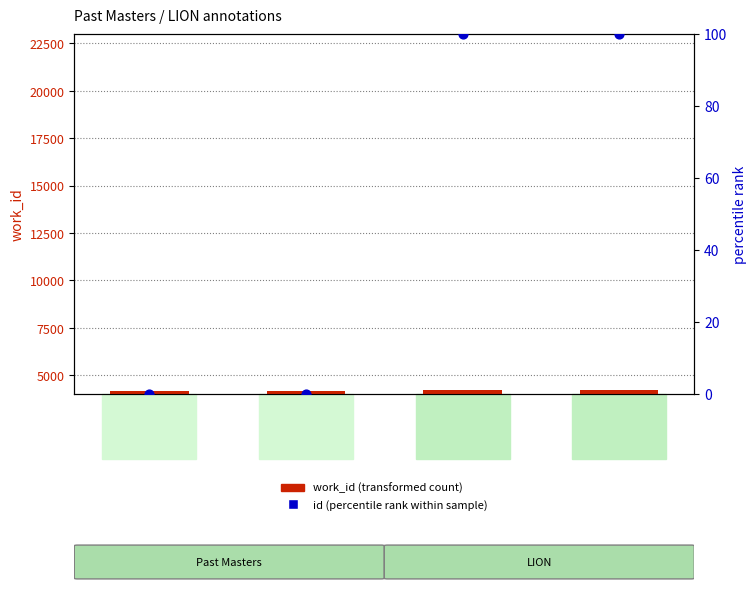

Is the value of work_id (transformed count) at id:10608 greater than the value of id (percentile rank within sample) at id:22320?

Yes